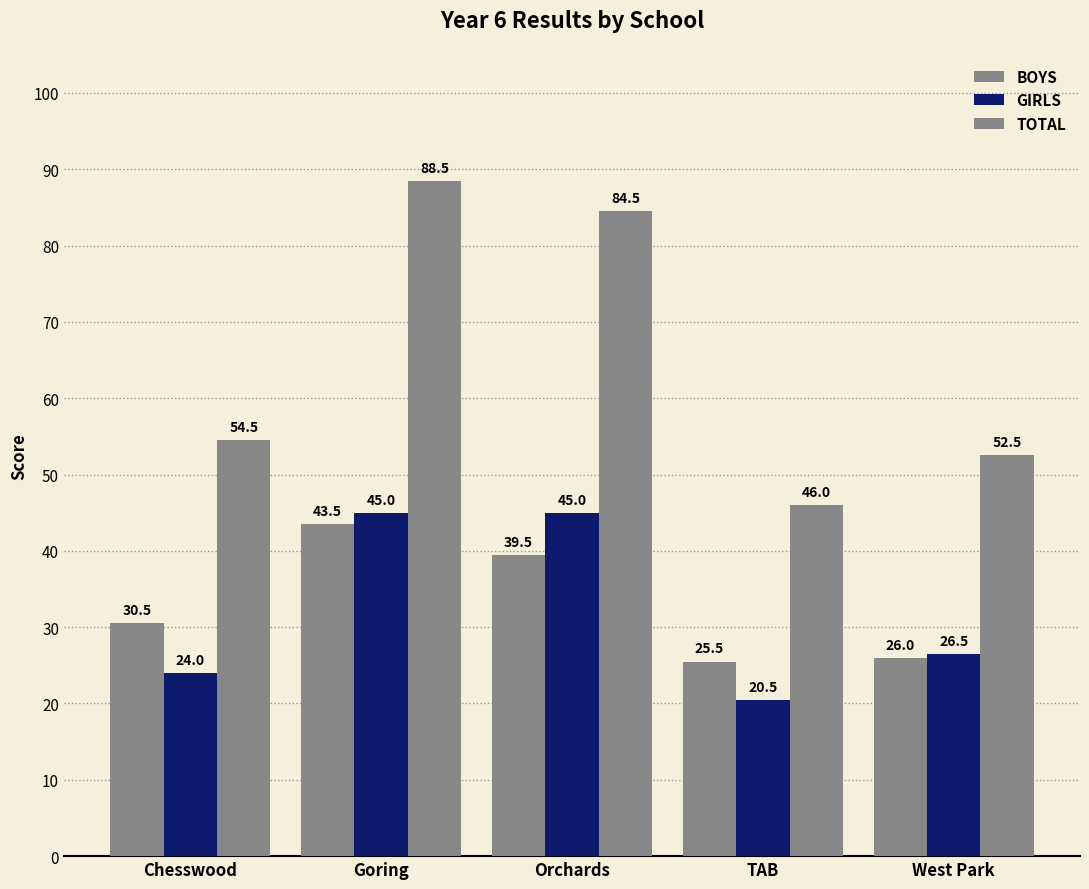

Count the number of data series in this chart.

3